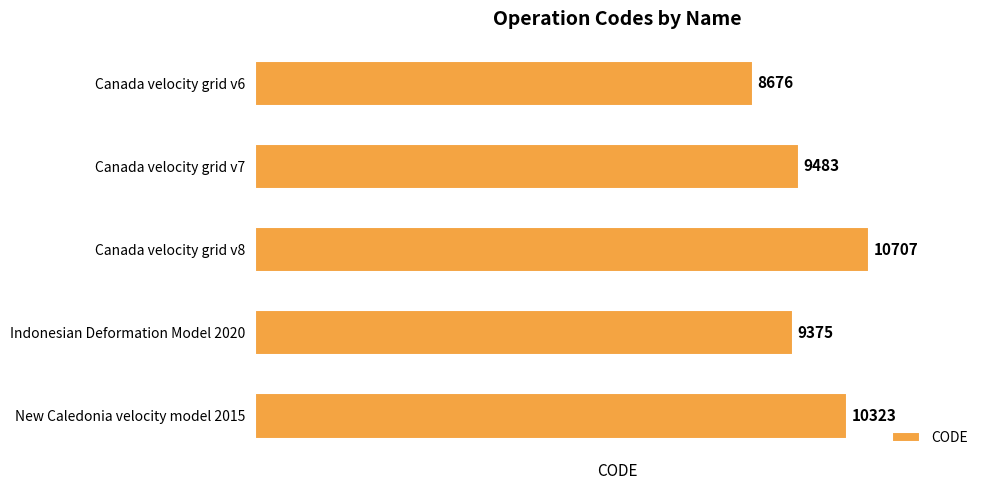

What is the change in value from Canada velocity grid v7 to Indonesian Deformation Model 2020?

-108